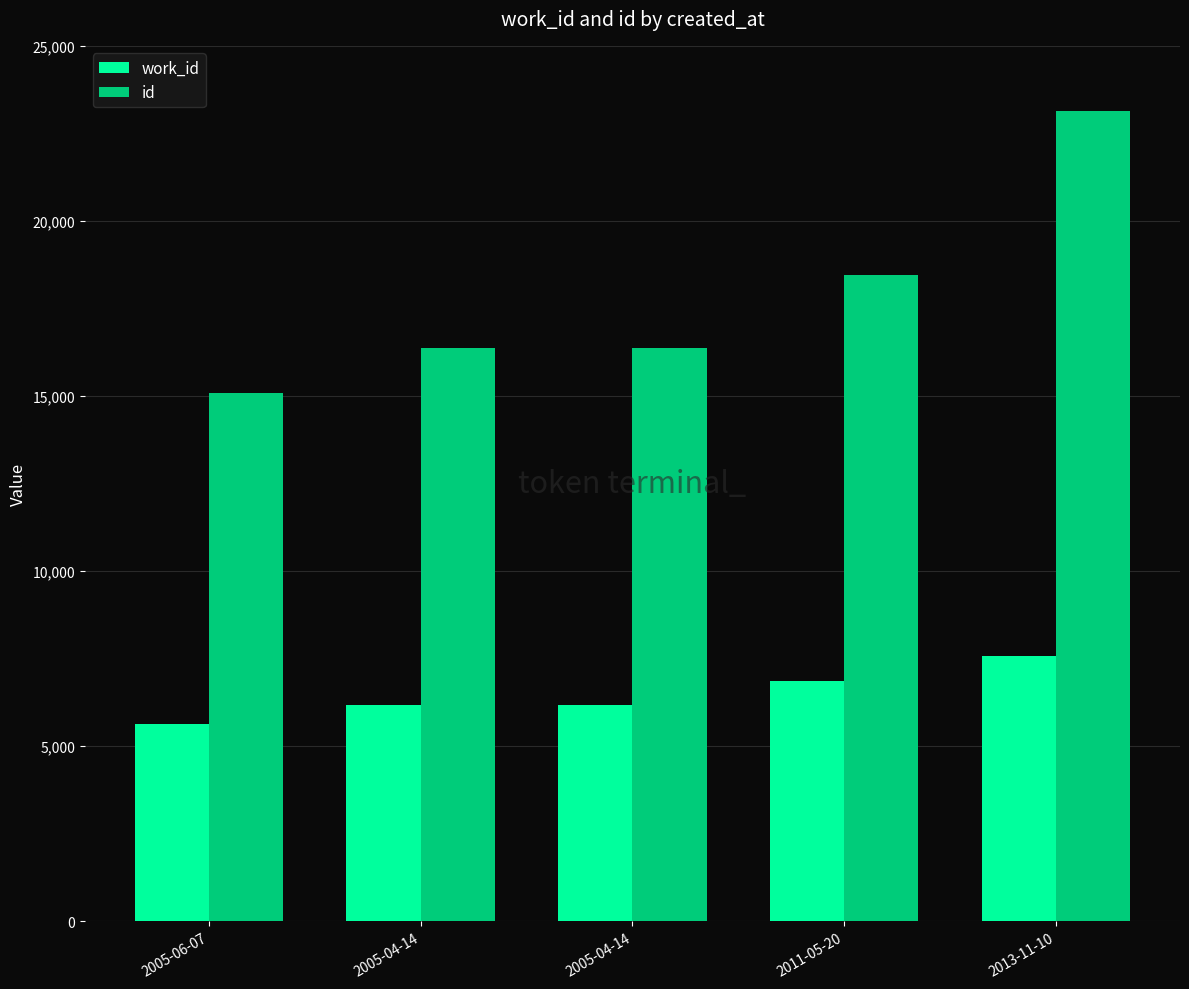

Rank the series by their average value, from lowest to highest.

work_id, id